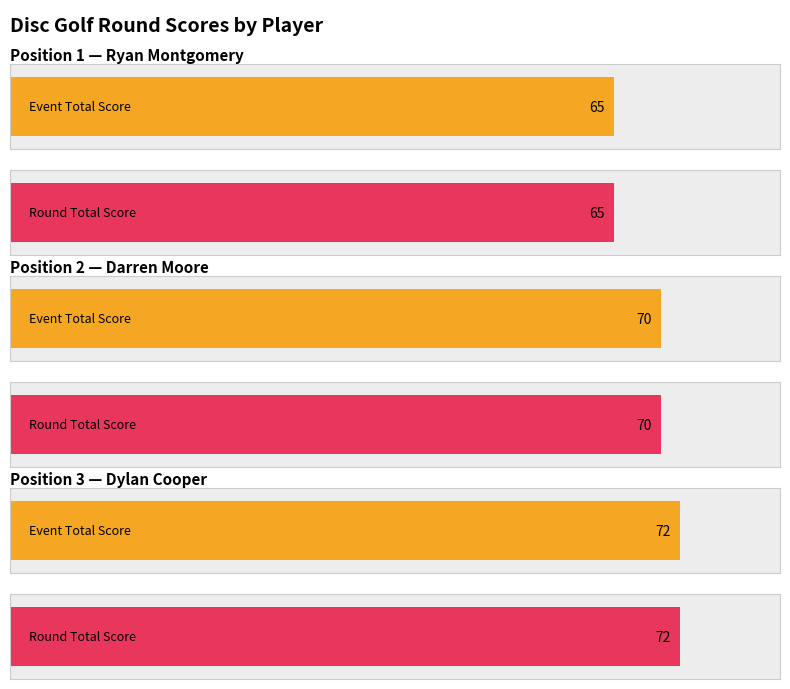

How many data points in event_total_score are less than 70?

1